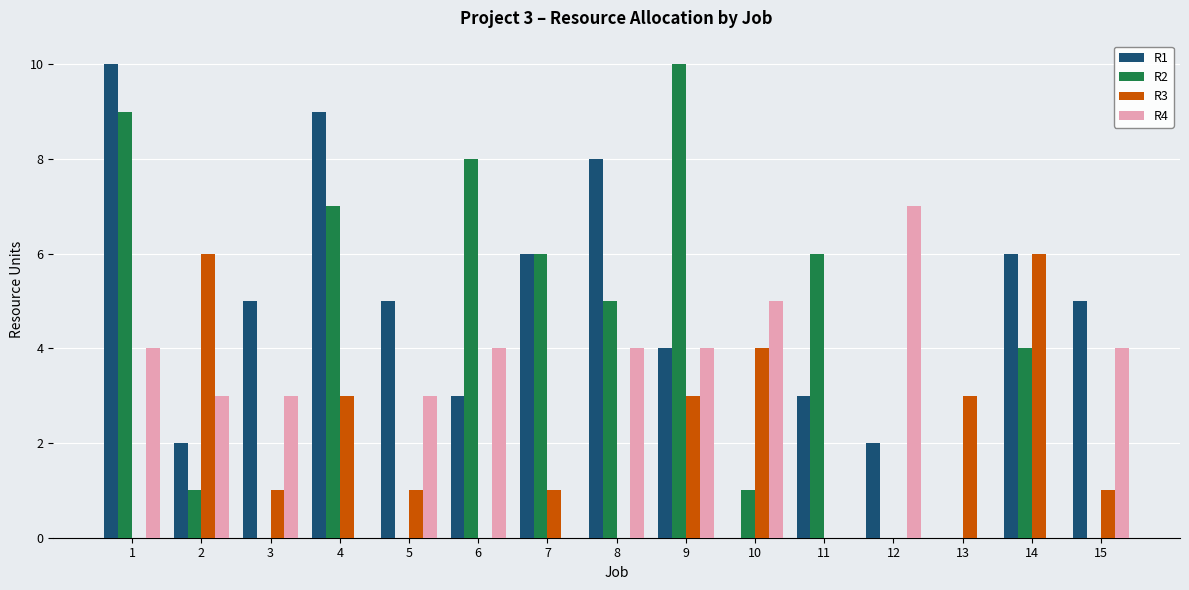

What is the spread (max minus min) of values at 1?

10